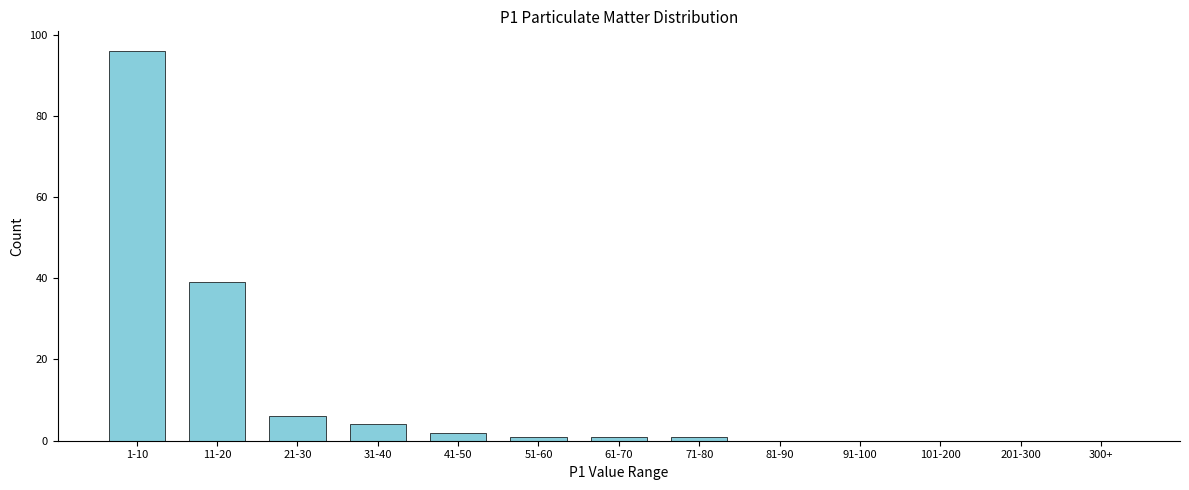

Reading right to left, what are all the values shown in this chart?

300+=0	201-300=0	101-200=0	91-100=0	81-90=0	71-80=1	61-70=1	51-60=1	41-50=2	31-40=4	21-30=6	11-20=39	1-10=96